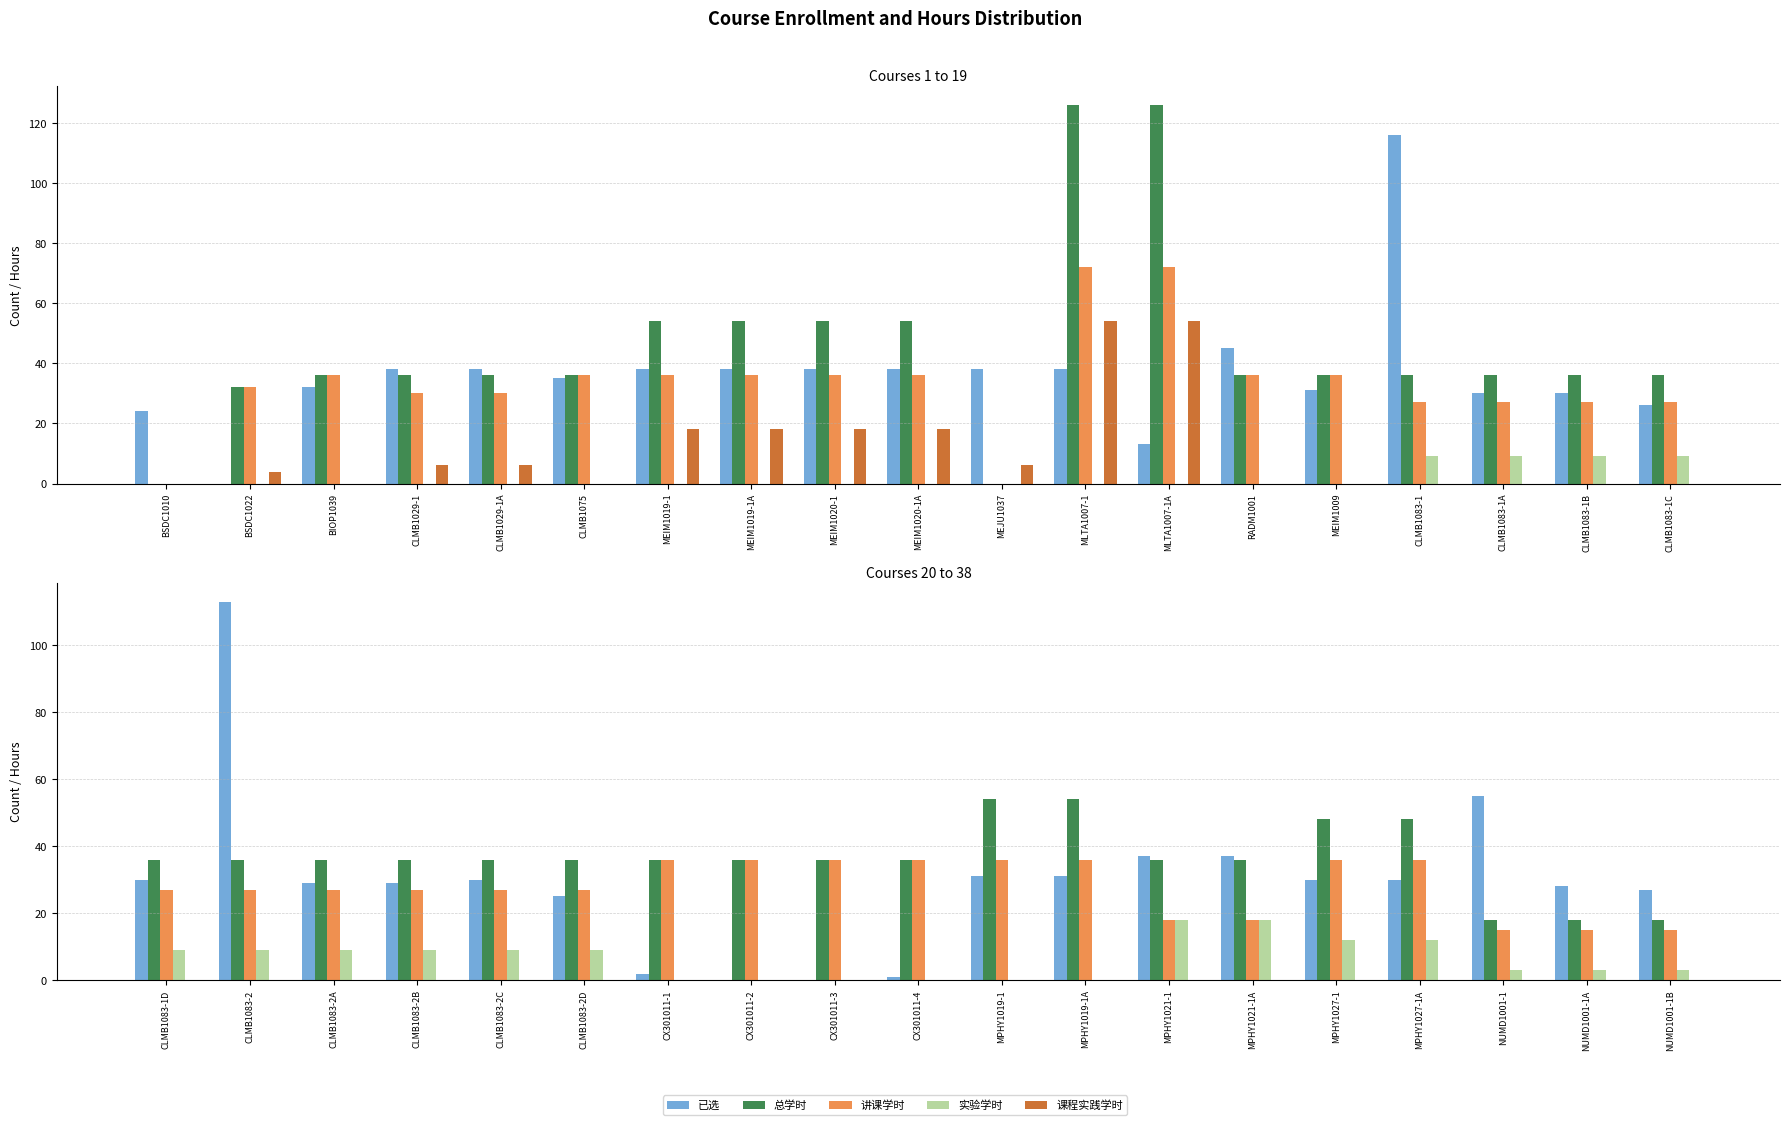

What position from the right is CLMB1083-2B?

16